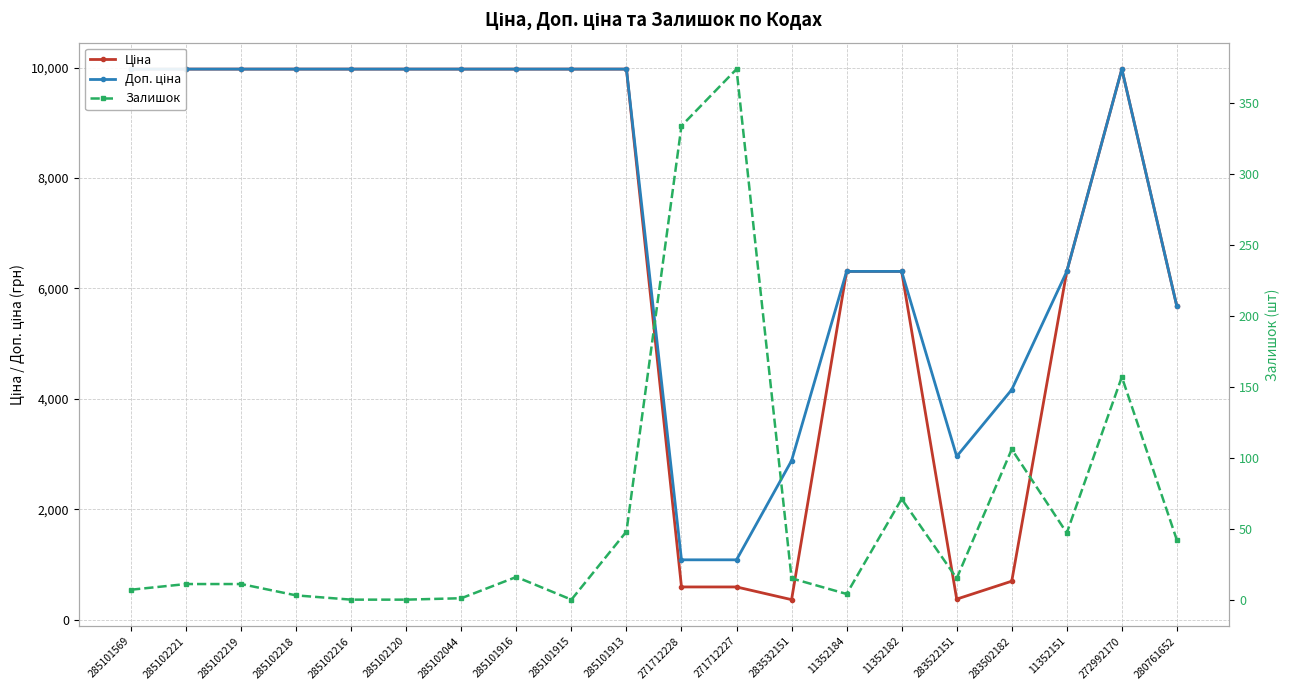

Reading left to right, list all the values displayed in this chart.

Ціна: 9975.0	9975.0	9975.0	9975.0	9975.0	9975.0	9975.0	9975.0	9975.0	9975.0	589.9	589.9	359.9	6308.8	6308.8	369.5	694.3	6308.8	9975.0	5673.8
Доп. ціна: 9975.0	9975.0	9975.0	9975.0	9975.0	9975.0	9975.0	9975.0	9975.0	9975.0	1081.7	1081.7	2878.8	6308.8	6308.8	2955.8	4165.6	6308.8	9975.0	5673.8
Залишок: 7.0	11.0	11.0	3.0	0.0	0.0	1.0	16.0	0.0	48.0	334.0	374.0	15.0	4.0	71.0	15.0	106.0	47.0	157.0	42.0